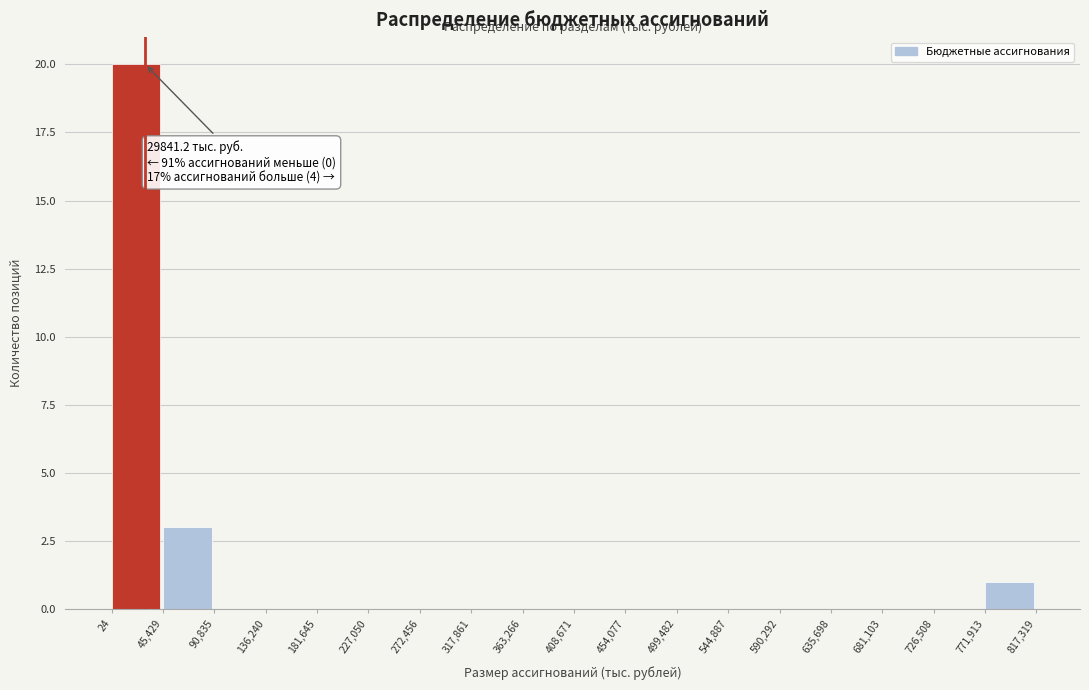

Over which range of the x-axis is the bar tallest?

24 to 45,429